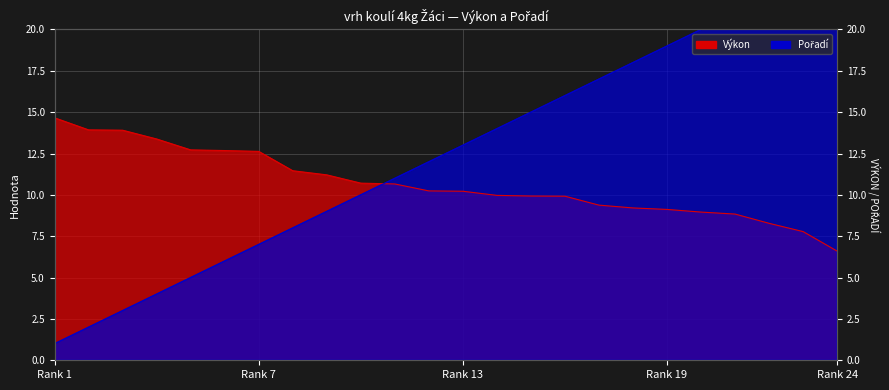

The value of Pořadí at 6 is 4.1. True or false?

False